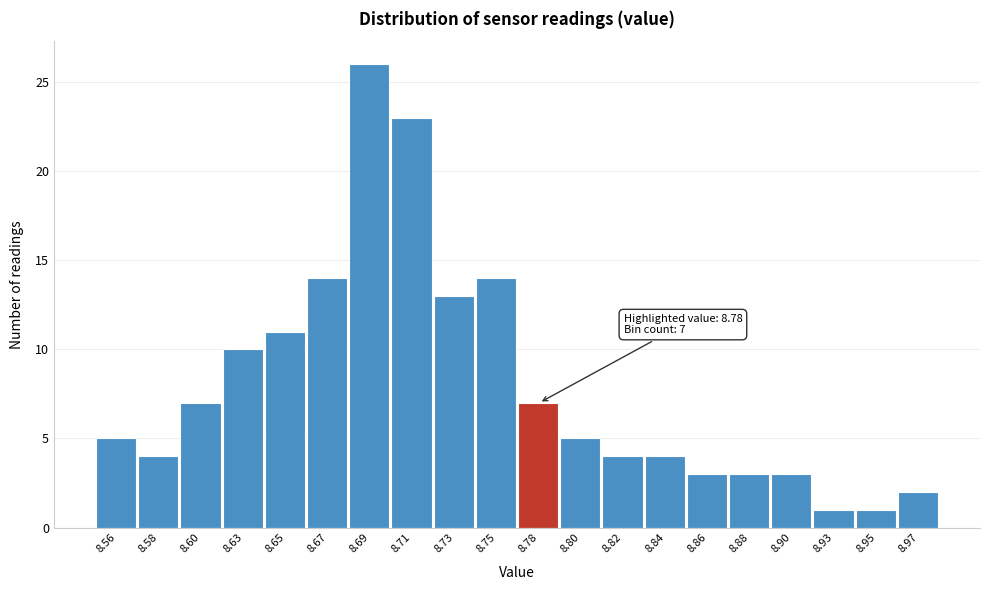

Reading left to right, what are all the values shown in this chart?

5	4	7	10	11	14	26	23	13	14	7	5	4	4	3	3	3	1	1	2